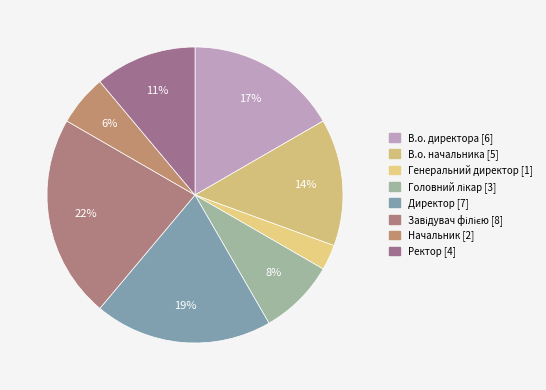

How much of the chart is everything except Генеральний директор?

97.2%